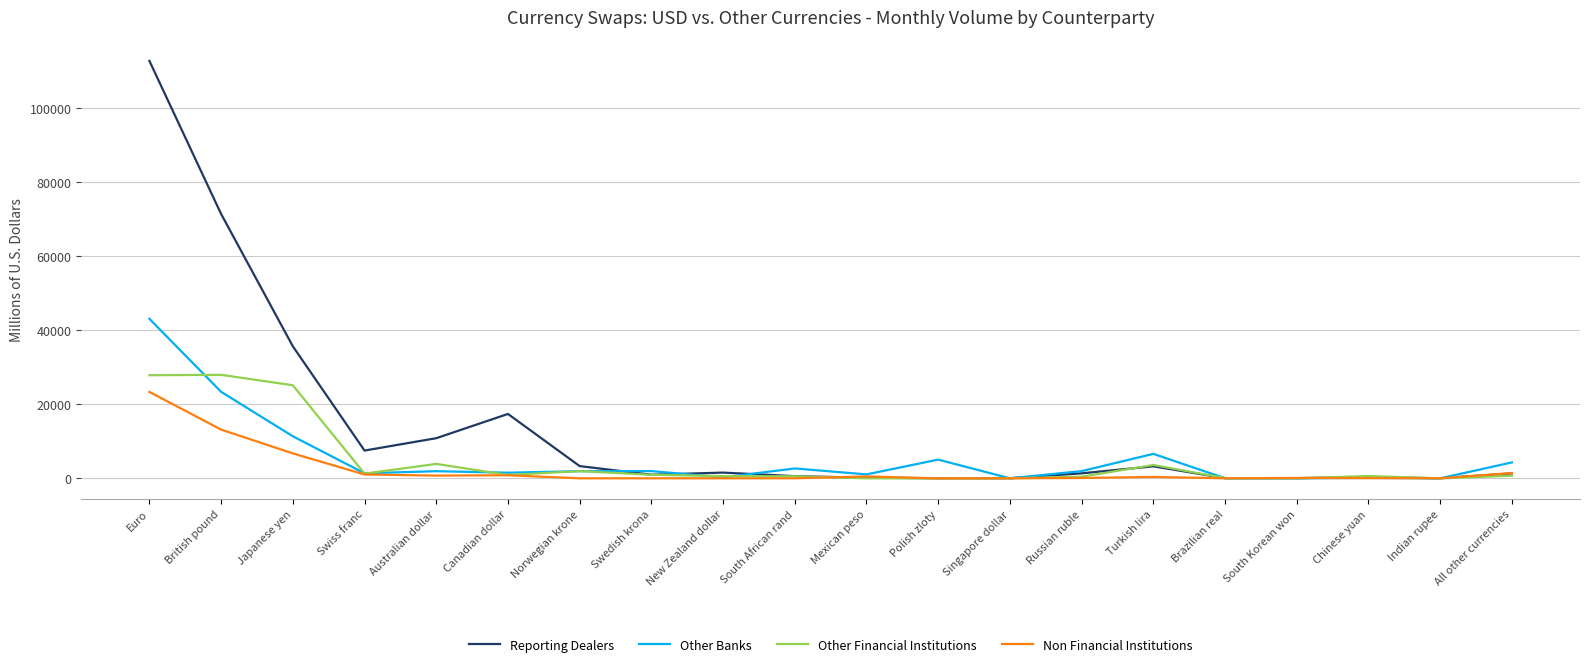

Which series has the widest spread of values?

Reporting Dealers